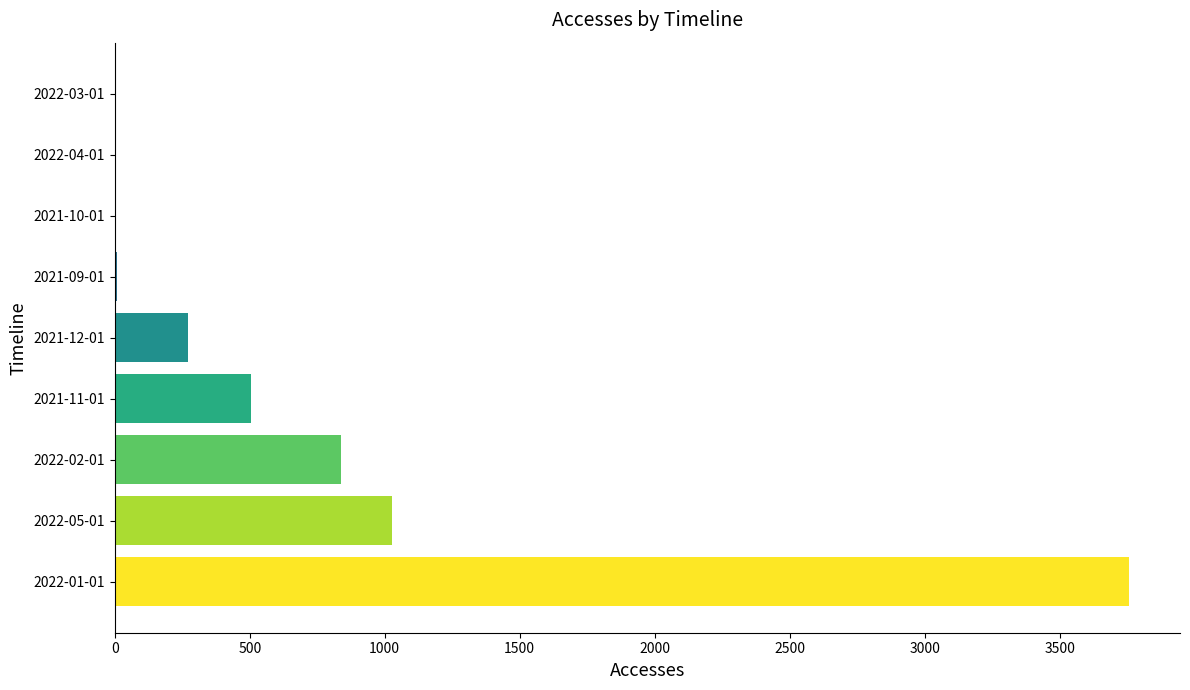

What is the greatest value displayed?

3758